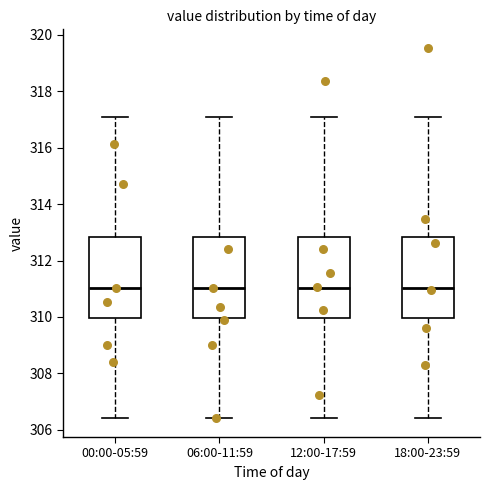

Reading left to right, read every box against the y-axis: the position of its median line, the range the box covers, and the ends of its whiskers. The values are not printed on the chart, so give them approximately, as read against the axis.

00:00-05:59: median 311.0, box 310.0 to 312.8, whiskers 306.4 to 317.0
06:00-11:59: median 311.0, box 310.0 to 312.8, whiskers 306.4 to 317.0
12:00-17:59: median 311.0, box 310.0 to 312.8, whiskers 306.4 to 317.0
18:00-23:59: median 311.0, box 310.0 to 312.8, whiskers 306.4 to 317.0